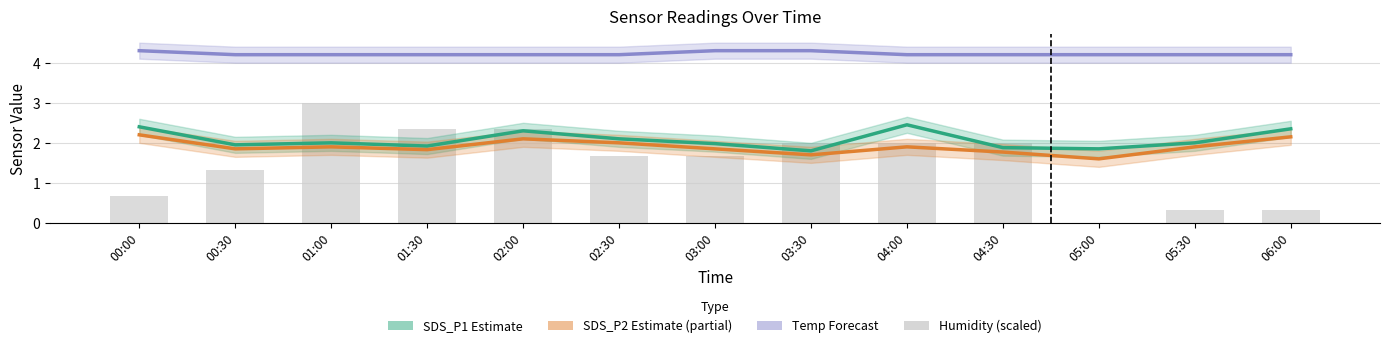

Which series has the largest range (max minus min)?

Humidity (scaled)